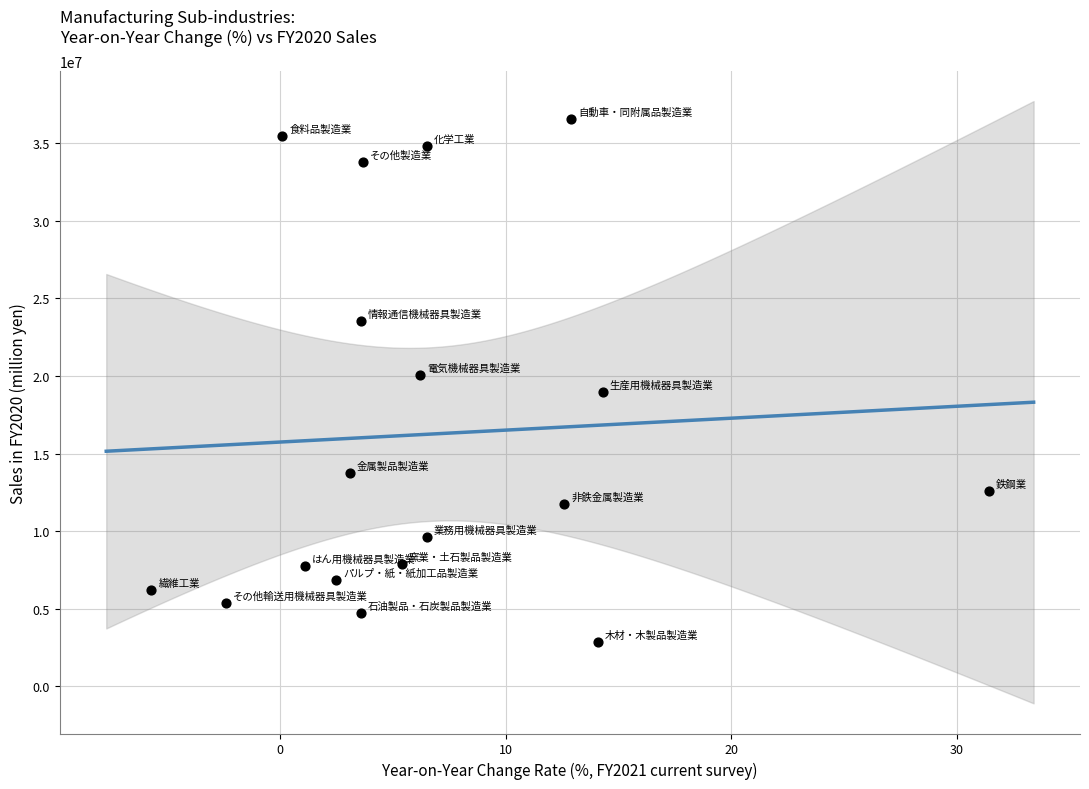

What is the range of Y values (max minus min)?

33702832